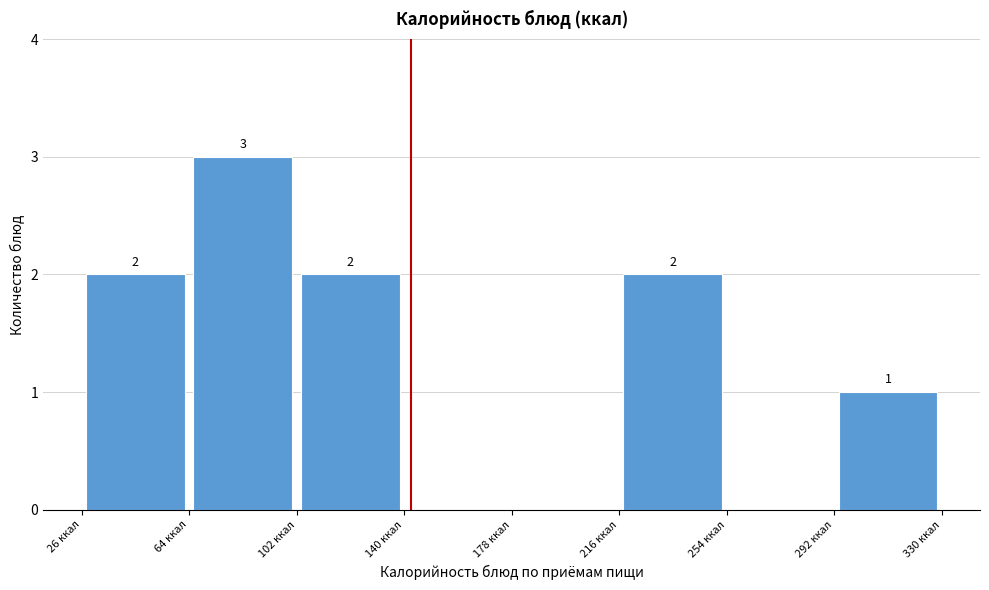

Which range on the x-axis has the tallest bar?

65 to 100